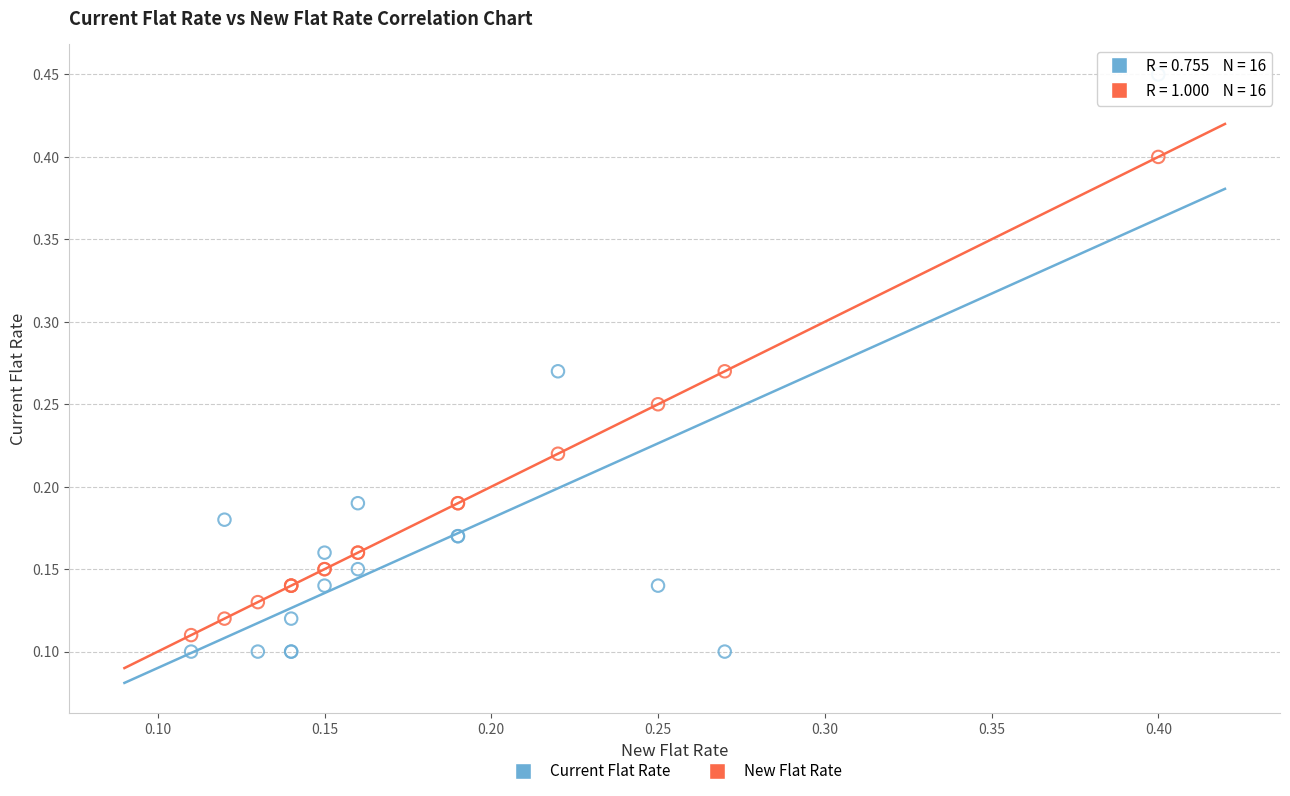

Which series reaches the maximum Y coordinate?

Current Flat Rate